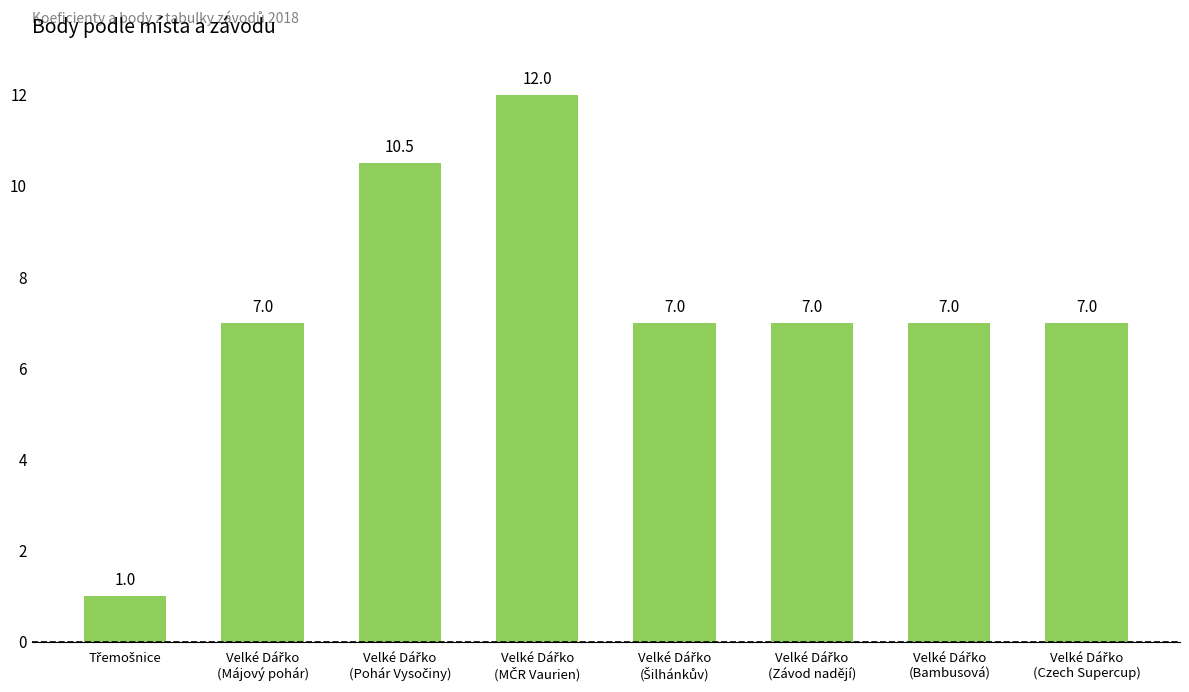

What is the average value?

7.3